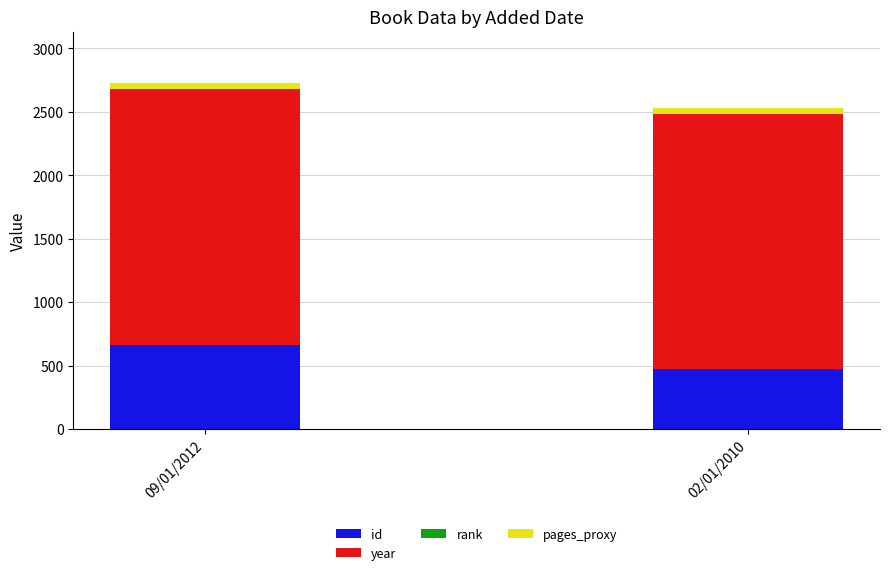

True or false: id has a value of 722 at 02/01/2010.

False